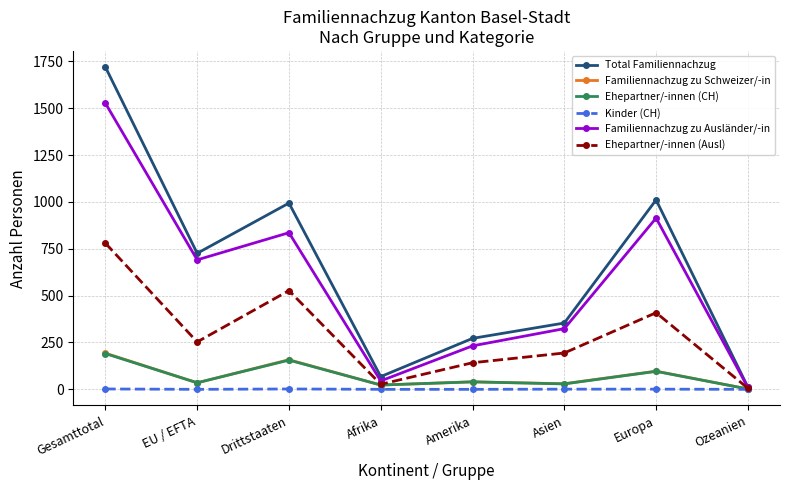

Which series has the widest spread of values?

Total Familiennachzug